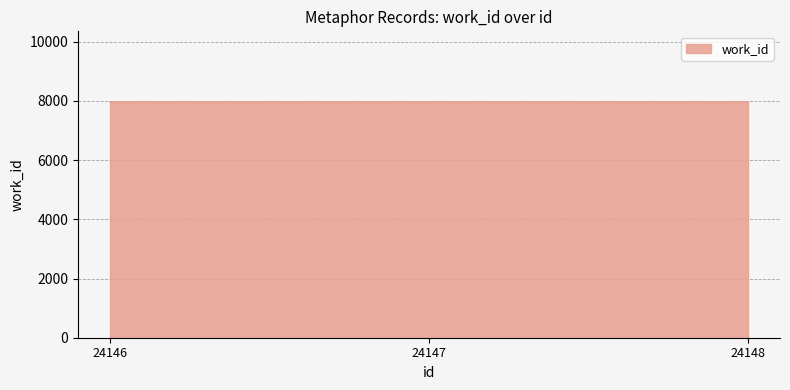

At which label does id reach its minimum?

24146